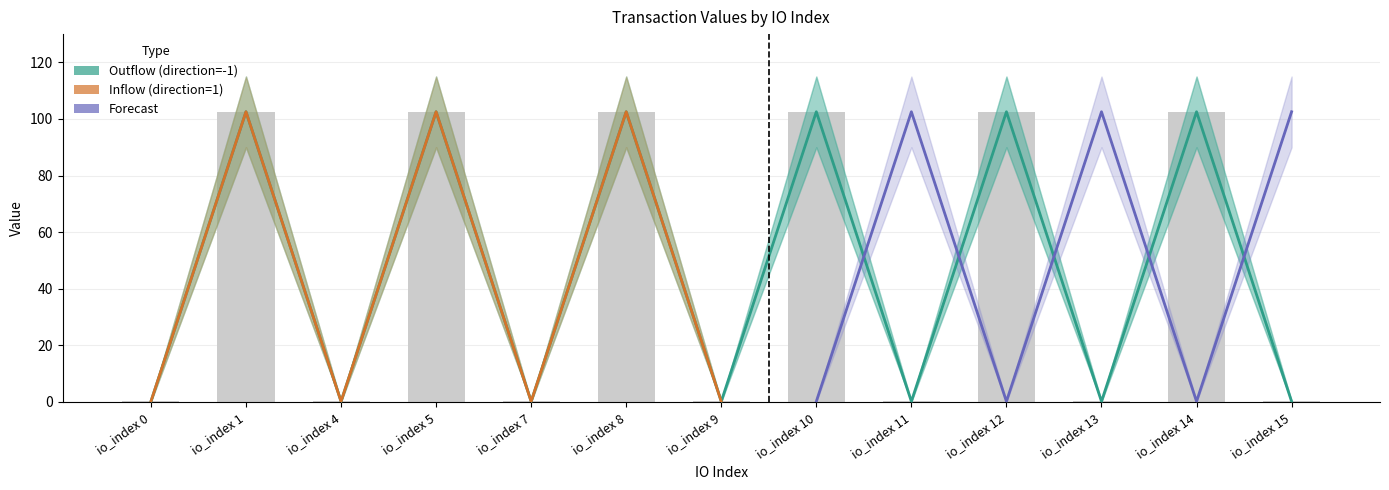

How many distinct data groups are displayed?

3